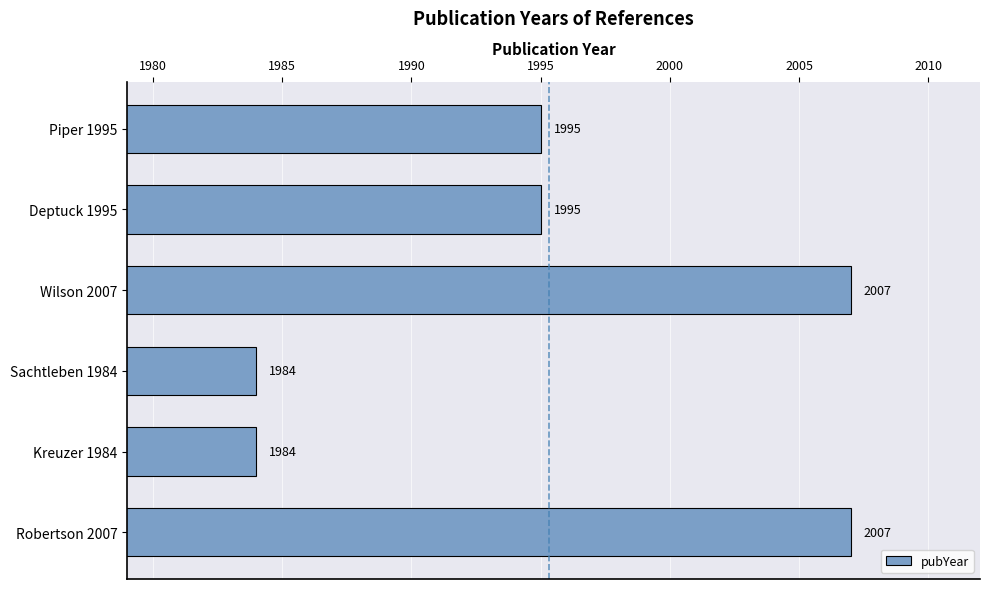

How many values are between 1984 and 2007?

6